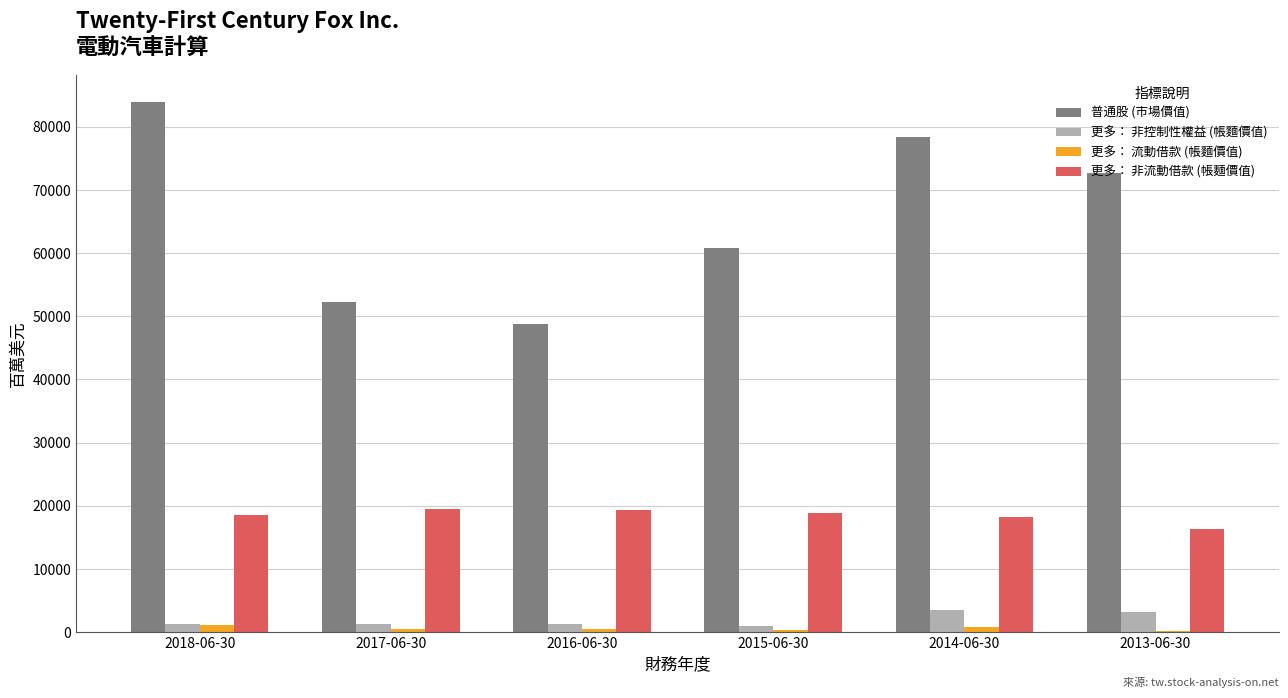

Which series changed the most between 2016-06-30 and 2014-06-30?

普通股 (市場價值)